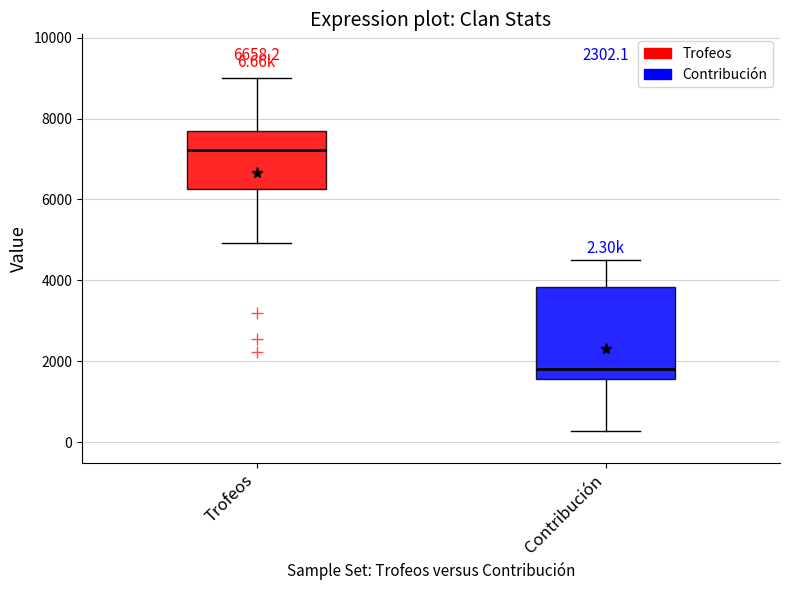

Comparing the boxes themselves (not the whiskers), which one is the tallest?

Contribución